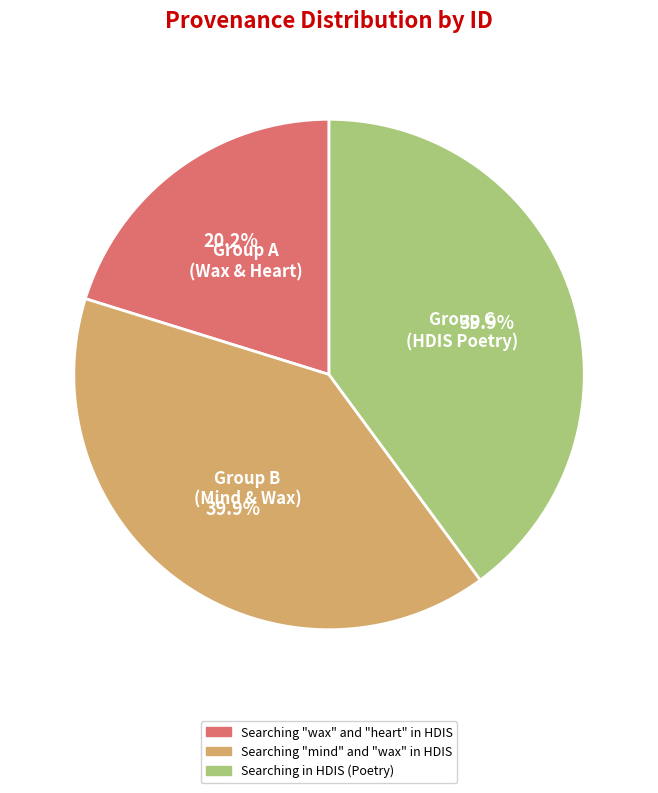

Is the sum of Group B (Mind & Wax) and Group A (Wax & Heart) greater than half?

Yes